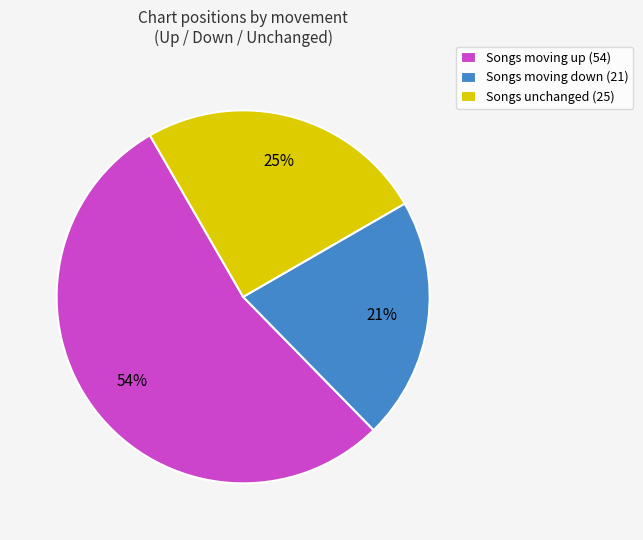

Approximately how many times larger is the value at Songs unchanged (25) compared to Songs moving up (54)?

0.5